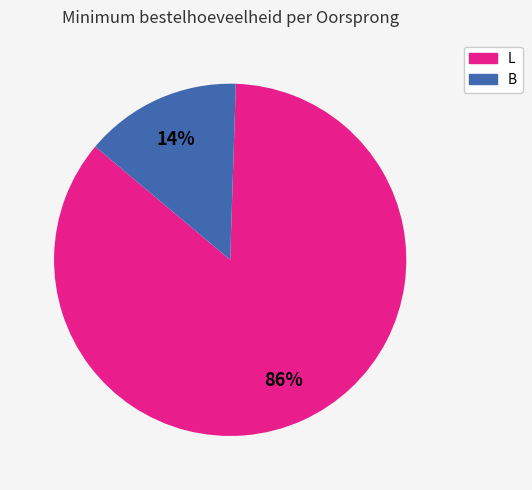

Does any single category account for the majority?

Yes